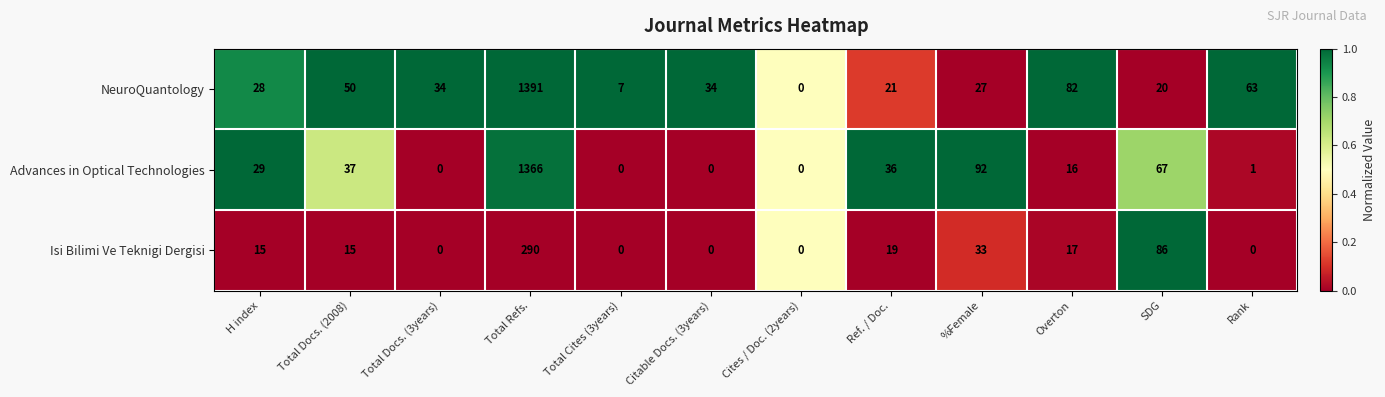

True or false: Isi Bilimi Ve Teknigi Dergisi has a value of 19 at SDG.

False